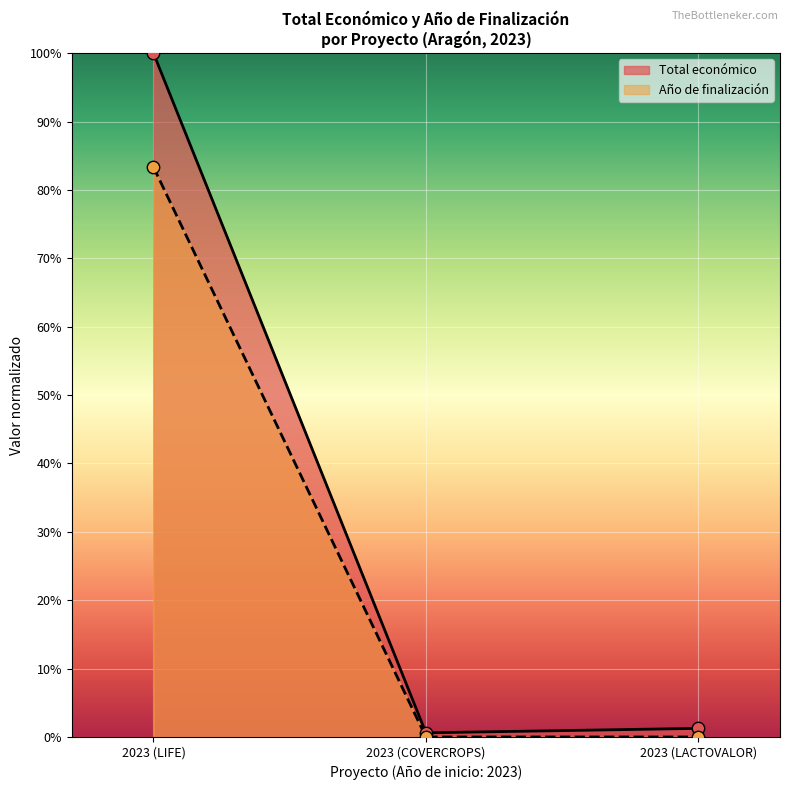

What are all the series names shown in the legend?

Total económico, Año de finalización